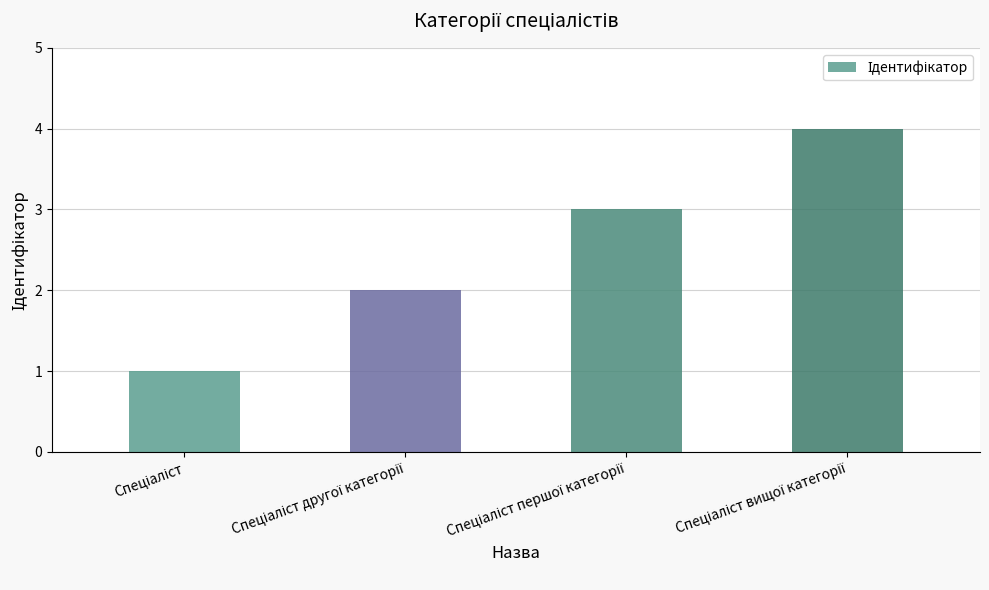

What is the value of the 3rd bar from the left?

3